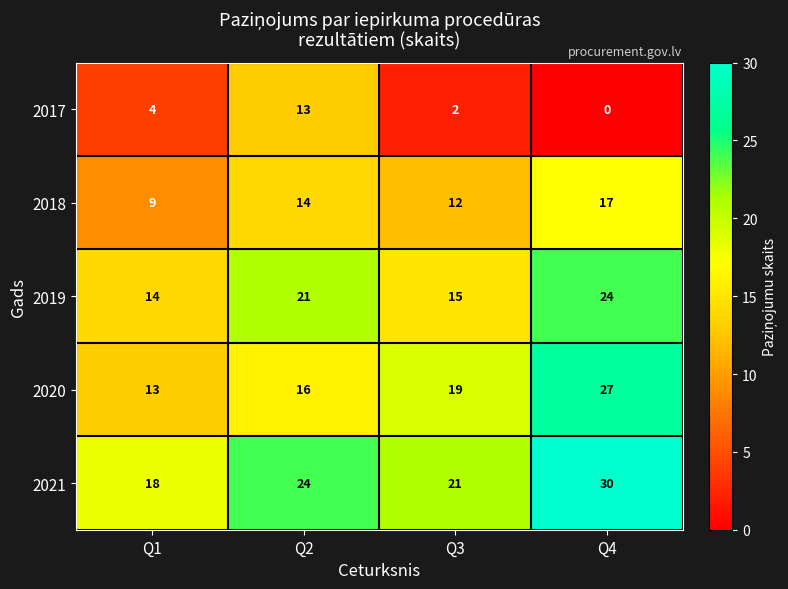

At which label is 2019 closest to 19?

Q2